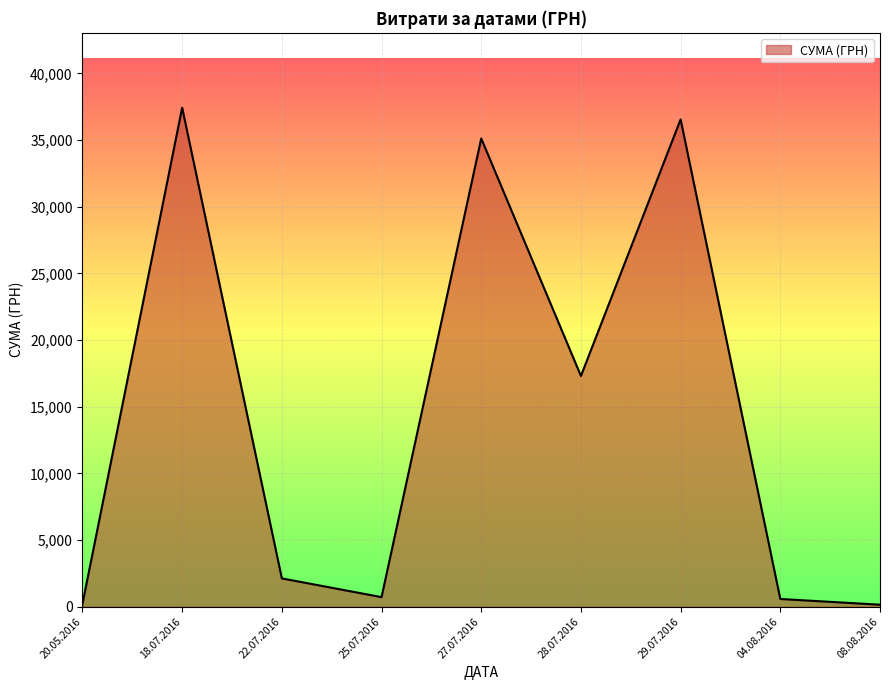

What is the change in value from 22.07.2016 to 29.07.2016?

+34424.4